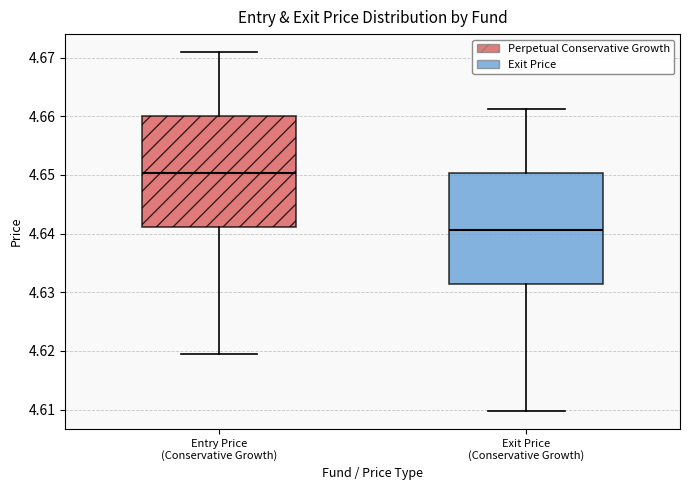

Which box has the lowest median line?

Exit Price (Conservative Growth)